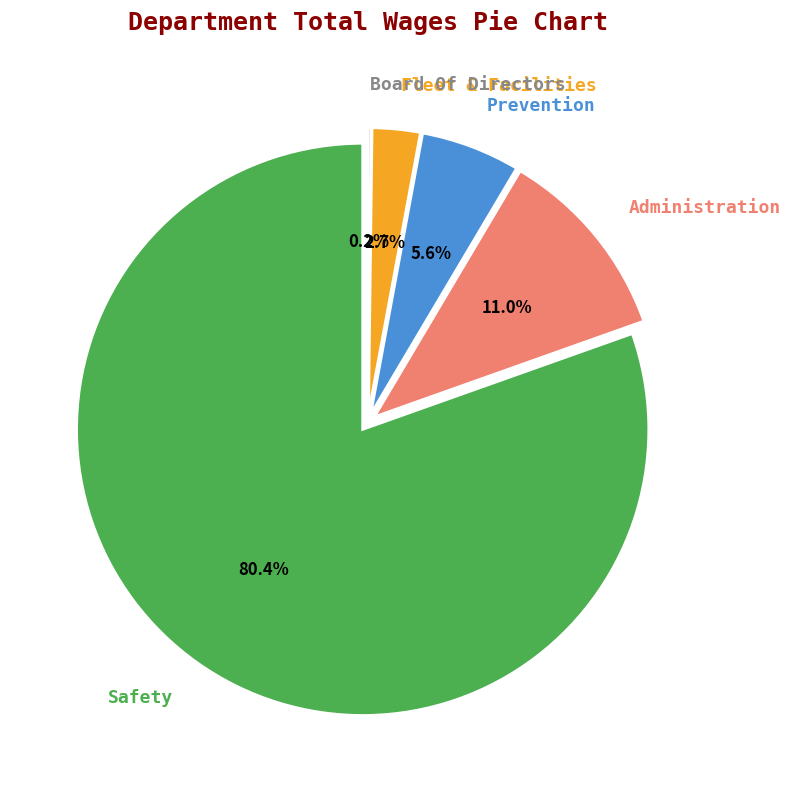

To the nearest percent, what is the difference between the Fleet & Facilities and Board Of Directors slice percentages?

3%